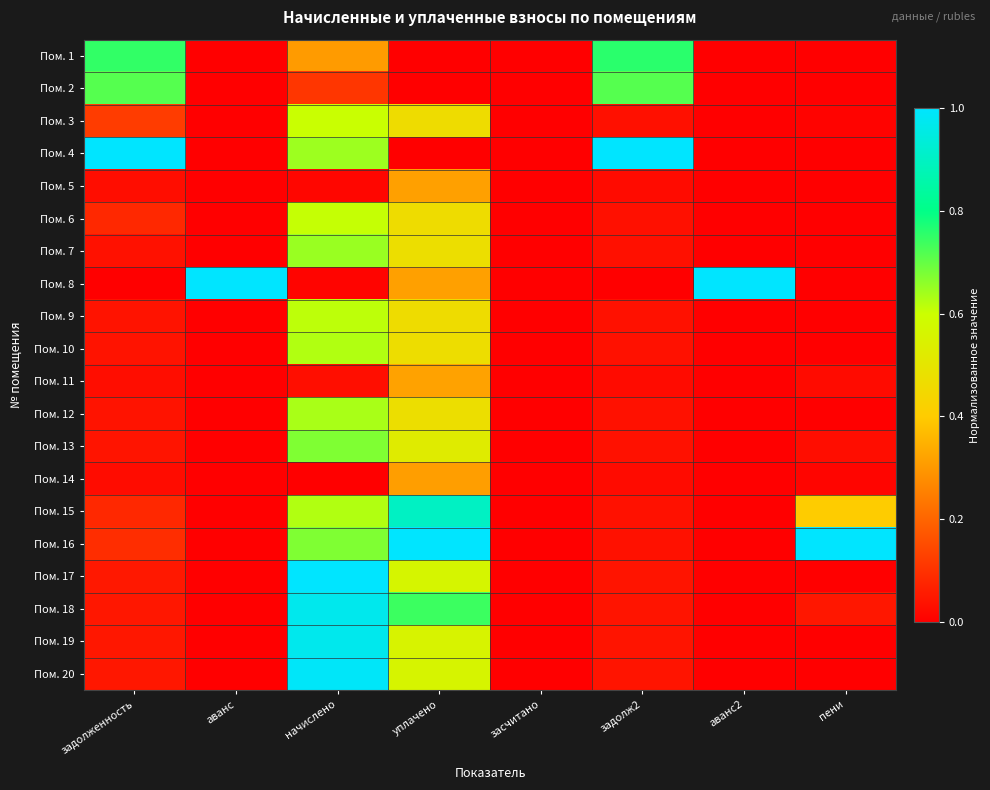

At which category does the chart reach its minimum across all series?

аванс